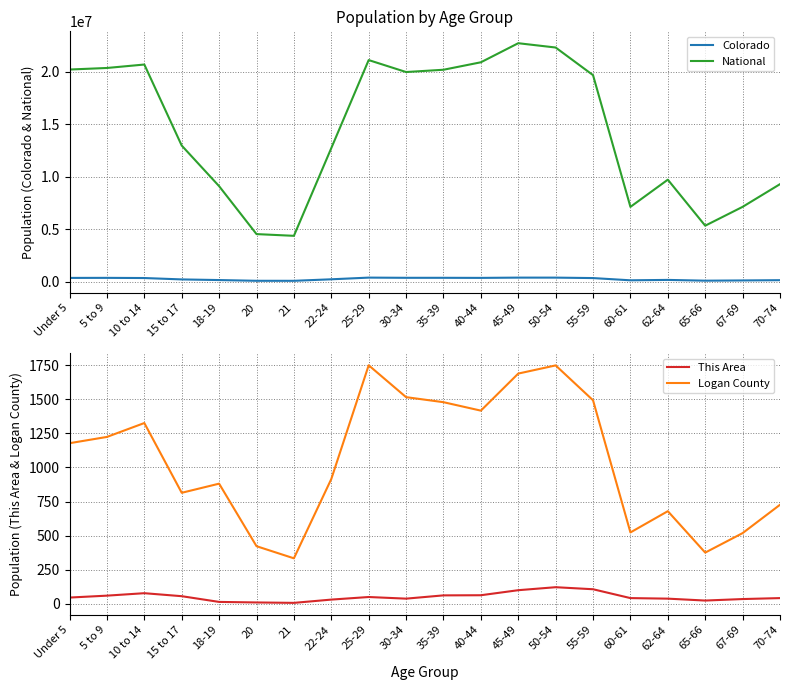

What is the sum of the National values at 35-39 and 22-24?

32892218